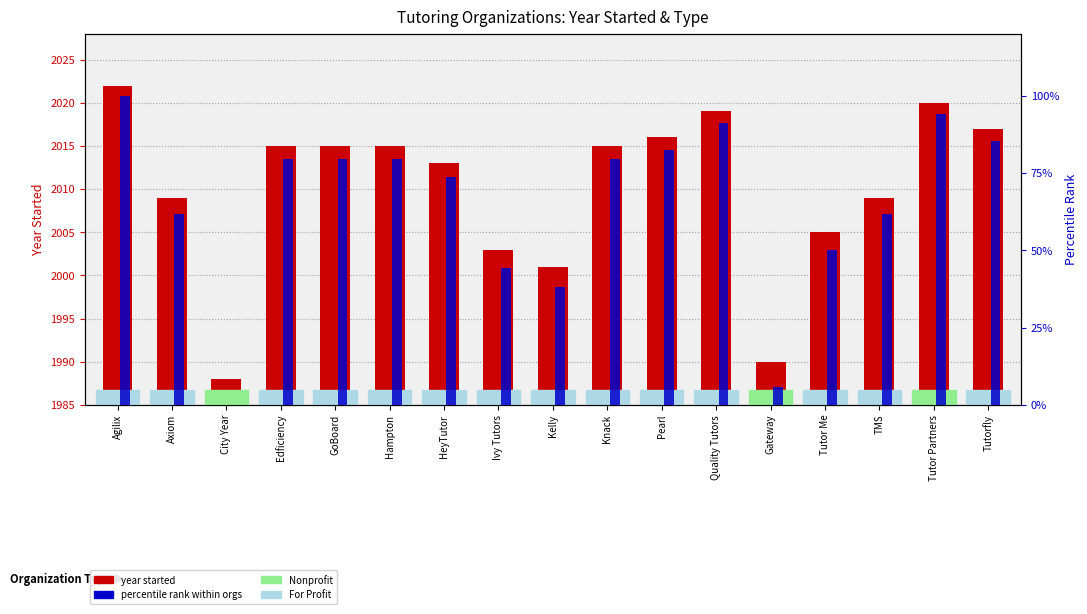

At which label does percentile rank within orgs reach its minimum?

City Year